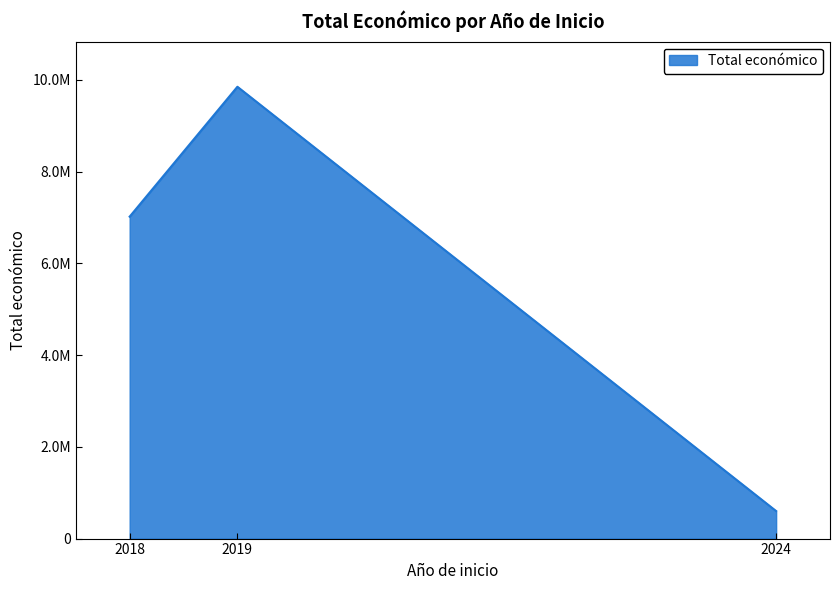

Does the chart have visible grid lines?

No